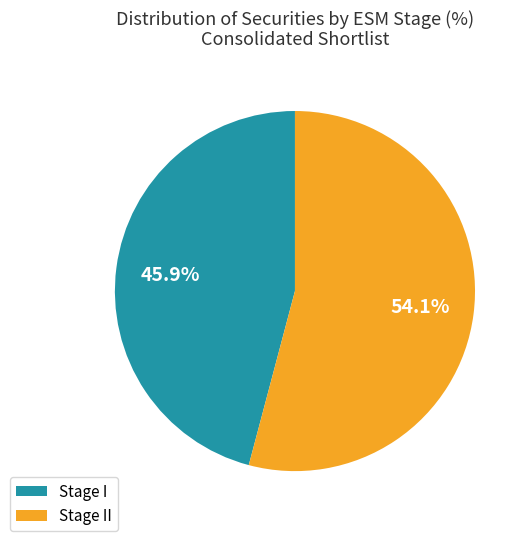

Which category accounts for the majority?

Stage II